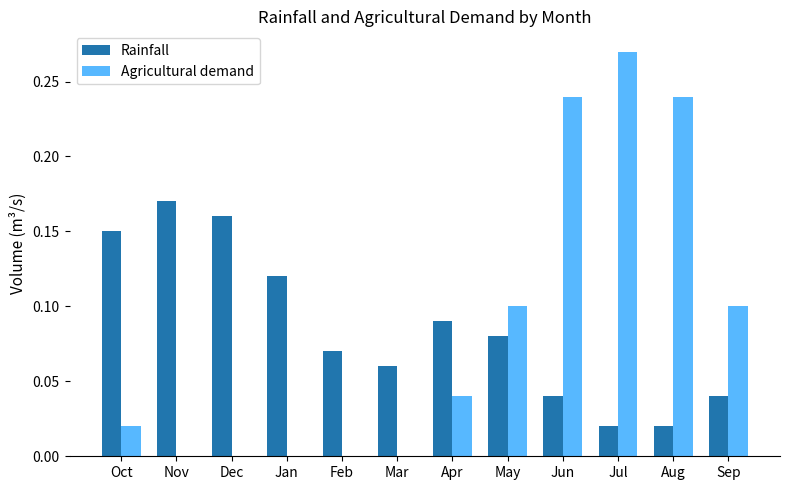

What is the sum of all Agricultural demand values?

1.0